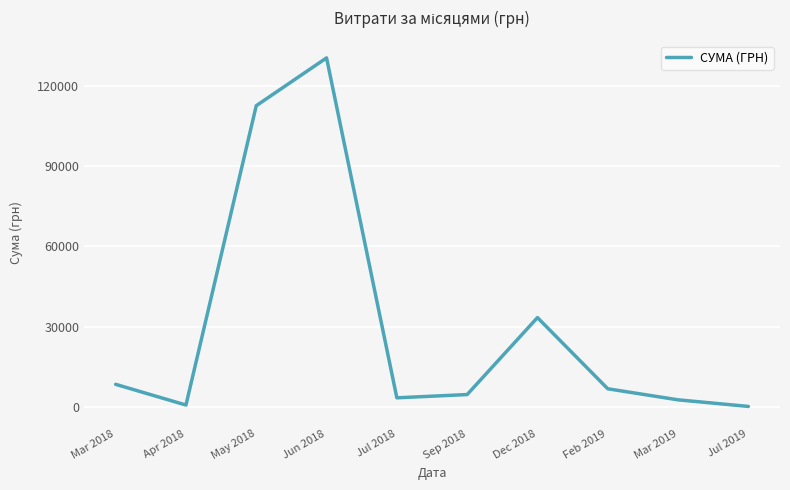

What is the greatest value displayed?

130470.9